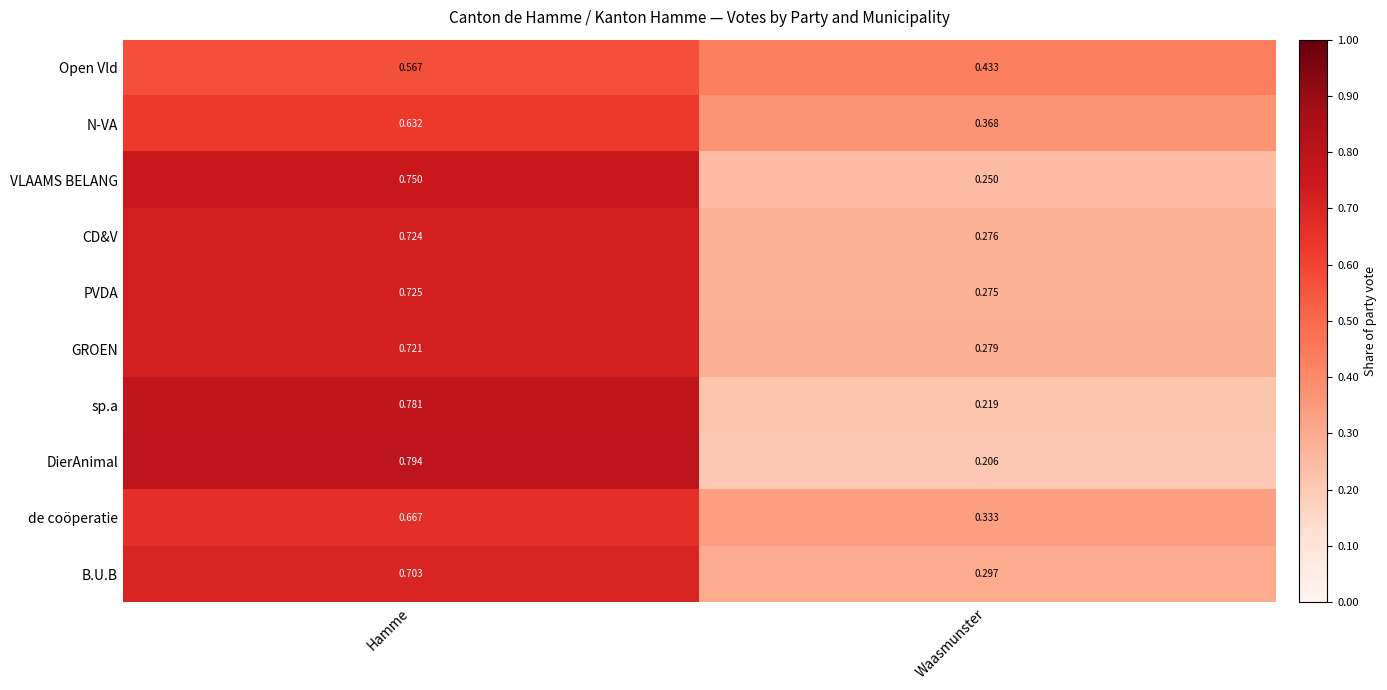

Which series has the largest range (max minus min)?

DierAnimal